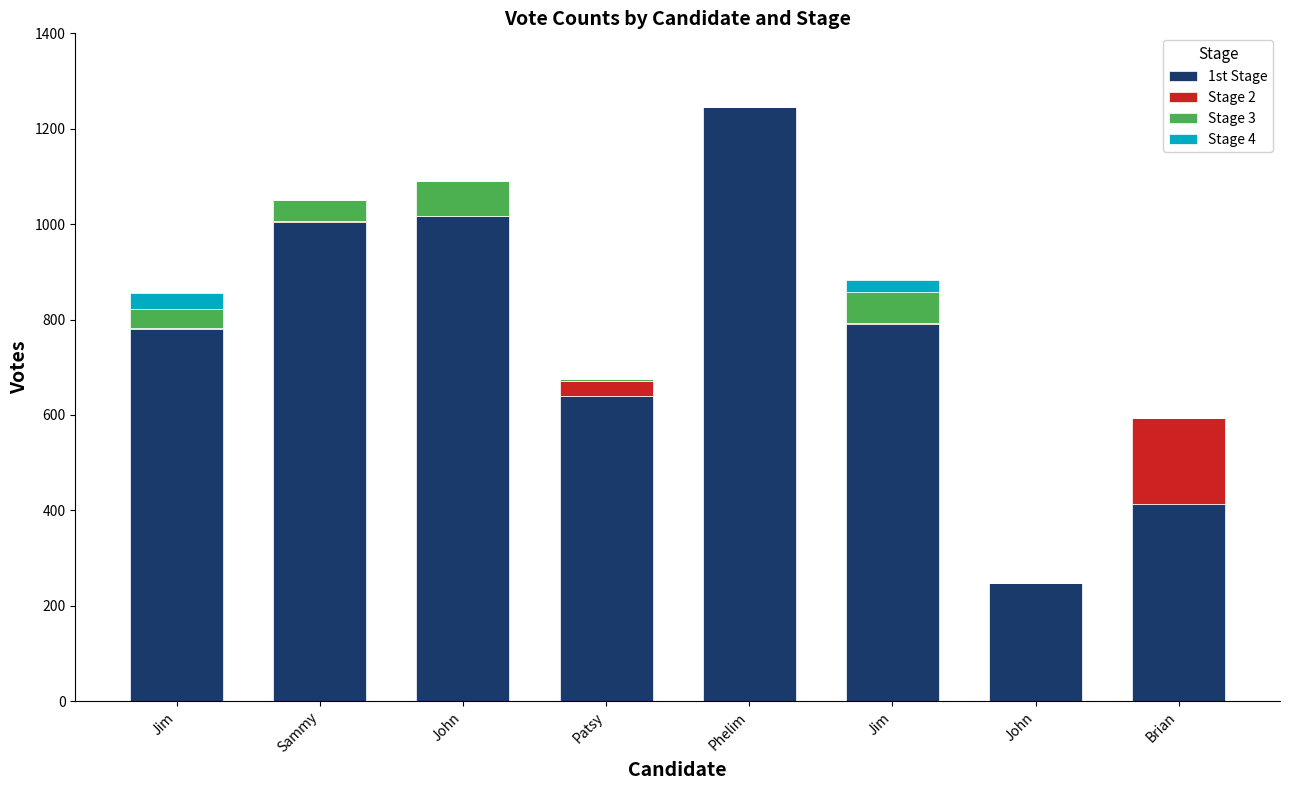

How many series are shown in this chart?

4